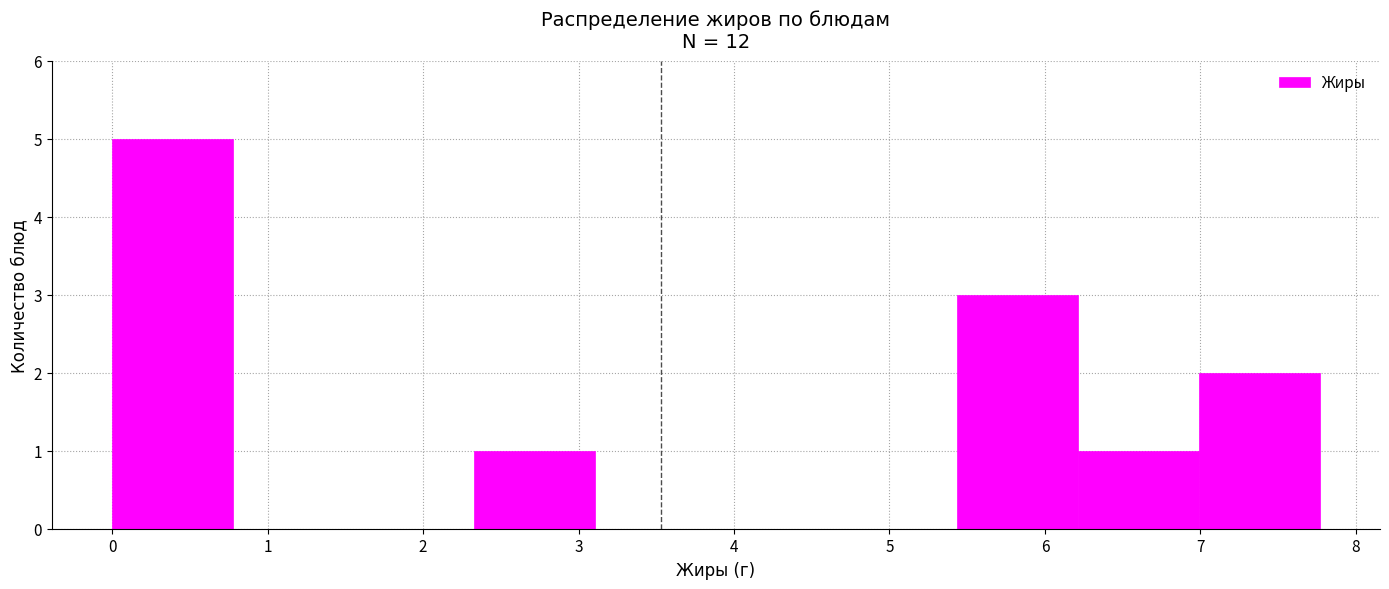

Over which range of the x-axis is the bar tallest?

0.0 to 0.8